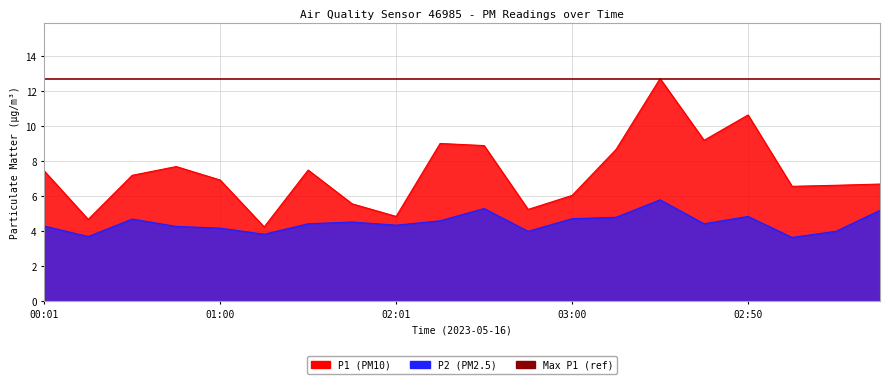

Is it true that P2 equals 3.7 at 00:16?

True